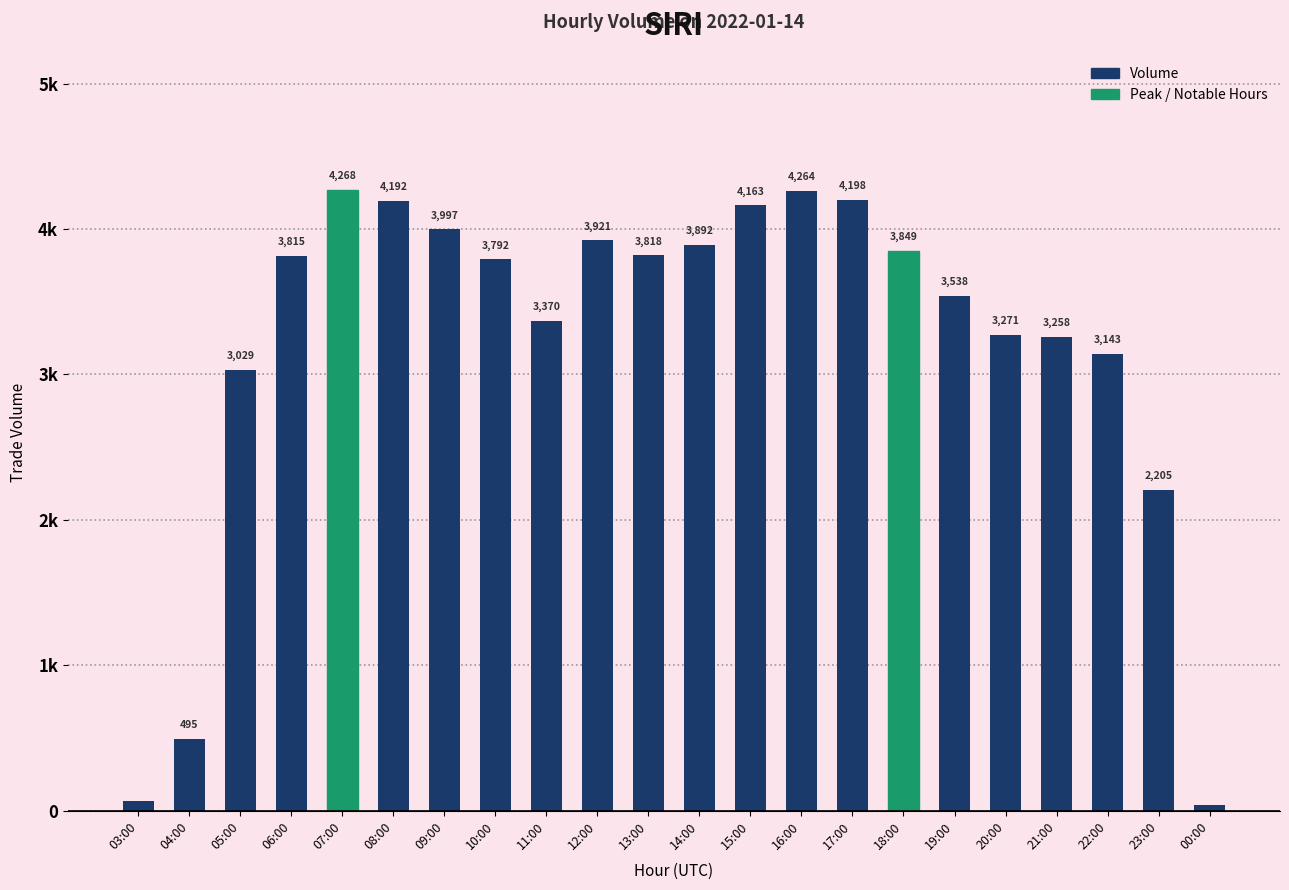

Are the bars horizontal?

No